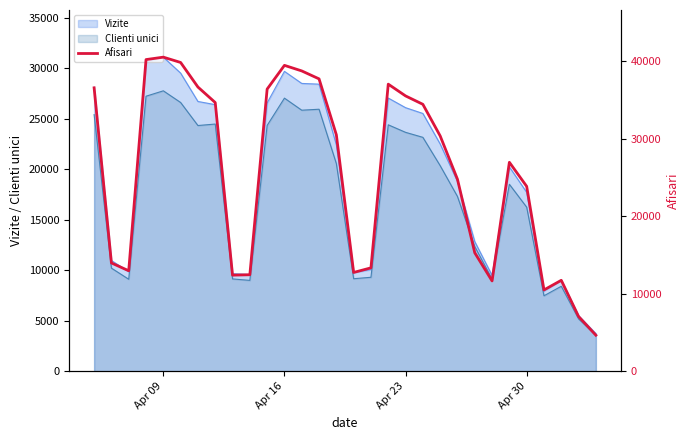

Is the value of Clienti unici at Apr 09 greater than the value of Vizite at Apr 30?

Yes